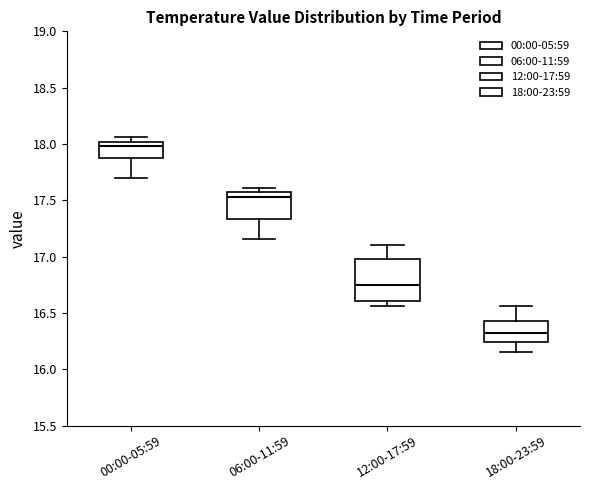

Where is the lower edge of the box for 06:00-11:59 on the y-axis? The values are not printed on the chart, so give them approximately, as read against the axis.

17.35